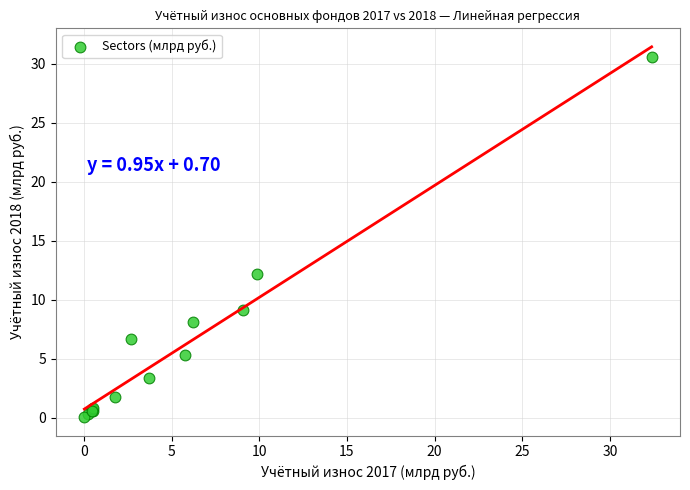

What Y value in the scatter plot is closest to 15?

12.2